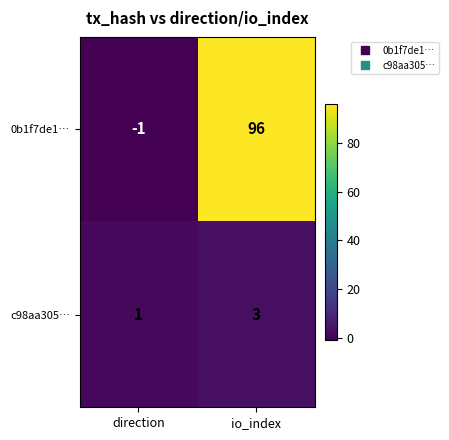

List the series in order of their overall mean, lowest first.

c98aa305…, 0b1f7de1…